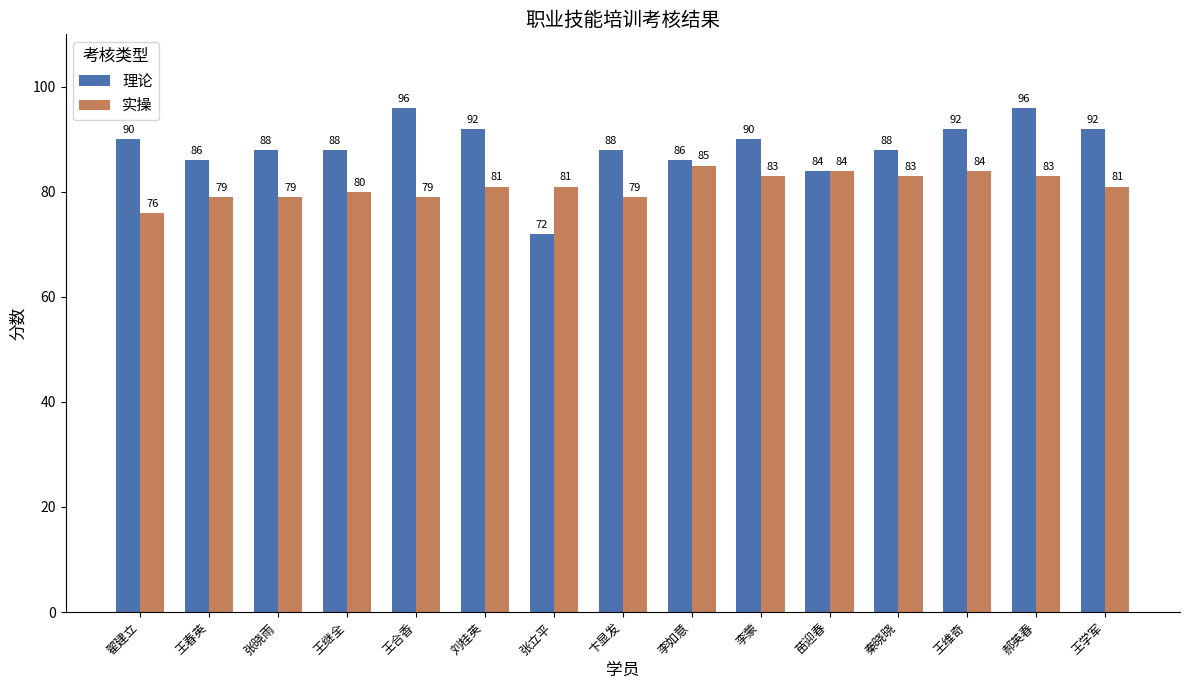

Between 王合香 and 郝英春, which series saw the biggest shift?

实操